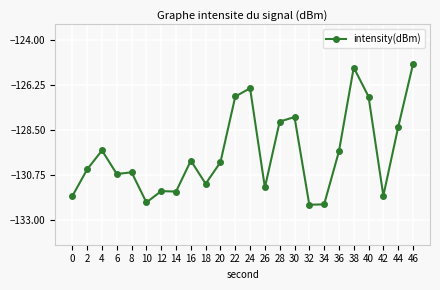

How many categories are shown in the chart?

24